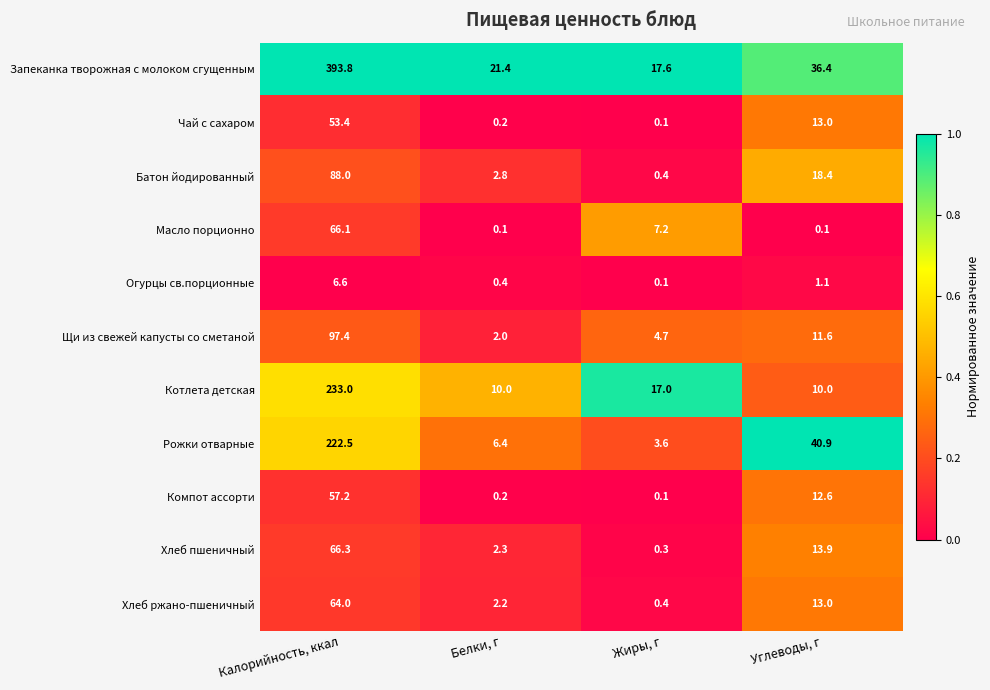

True or false: Батон йодированный has a value of 32.9 at Углеводы, г.

False